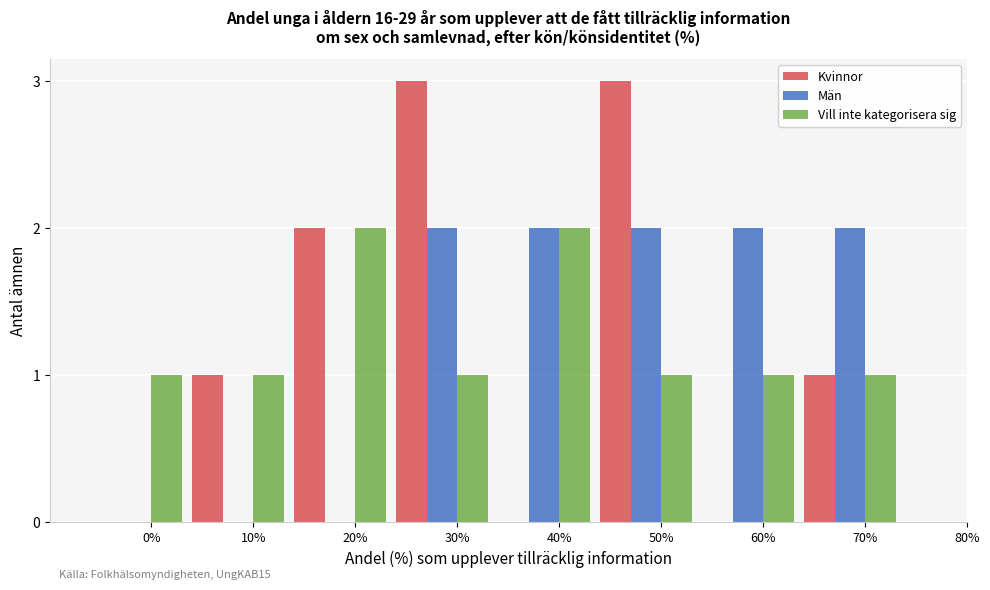

Reading left to right, list all the values displayed in this chart.

Kvinnor: 0%=0	10%=1	20%=2	30%=3	40%=0	50%=3	60%=0	70%=1
Män: 0%=0	10%=0	20%=0	30%=2	40%=2	50%=2	60%=2	70%=2
Vill inte kategorisera sig: 0%=1	10%=1	20%=2	30%=1	40%=2	50%=1	60%=1	70%=1